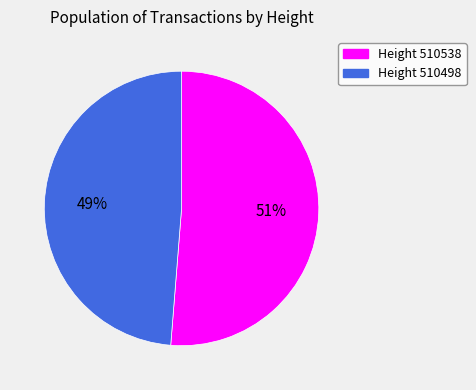

To the nearest percent, what is the combined percentage of Height 510498 and Height 510538?

100%